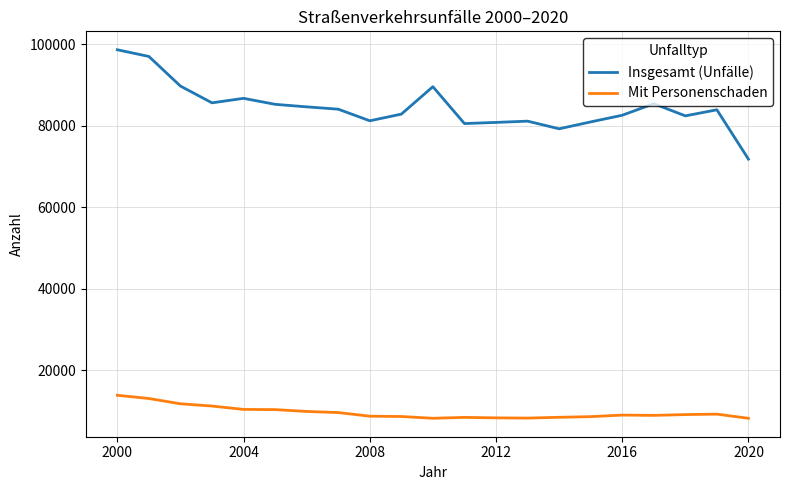

List the series in order of their peak value, lowest first.

Mit Personenschaden, Insgesamt (Unfälle)